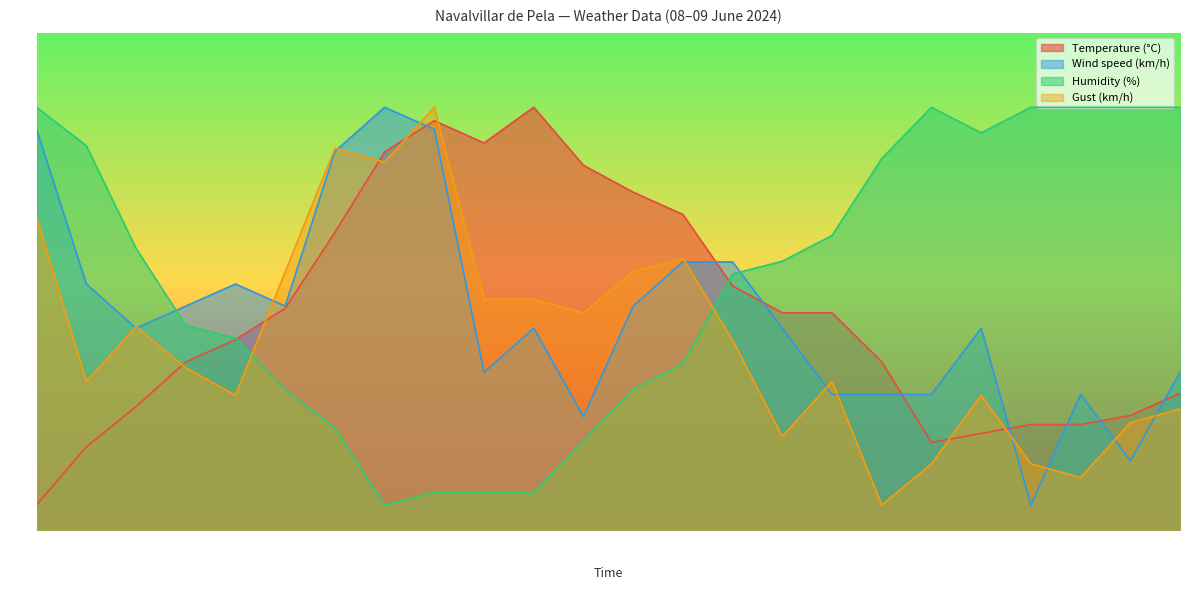

What is the minimum value for Temperature (°C)?

5.0